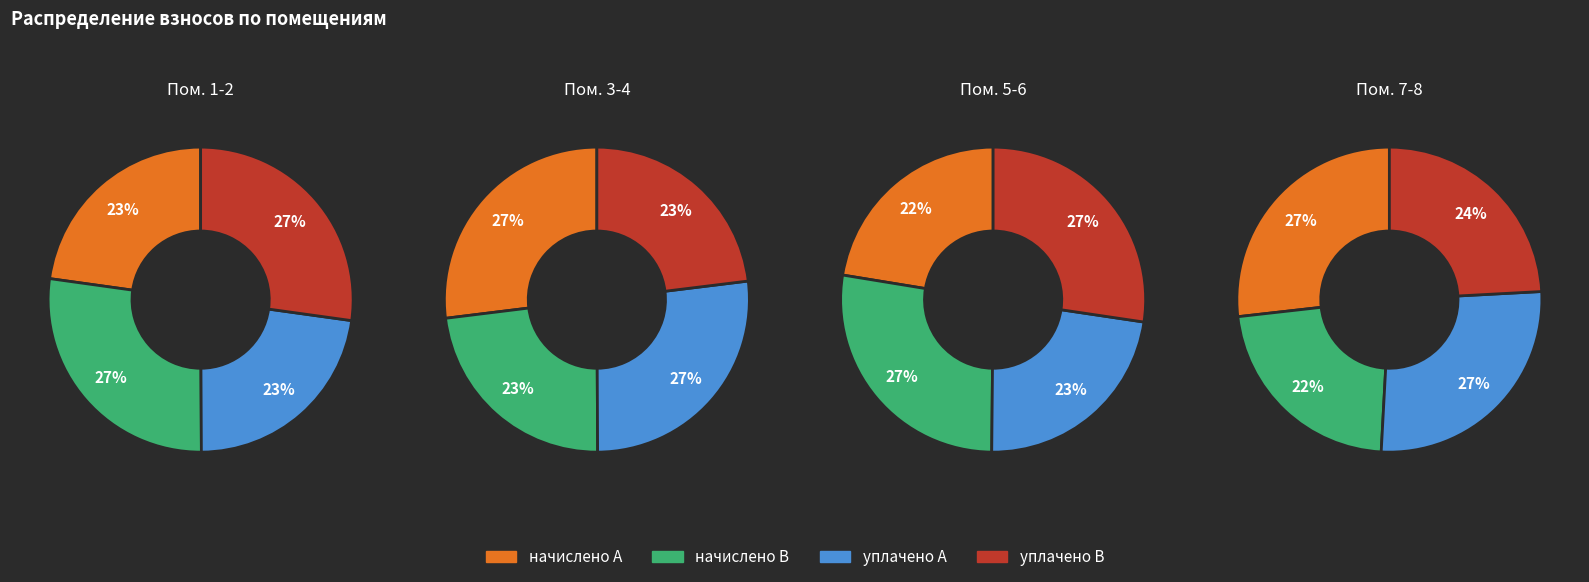

How much of the chart is everything except 7?

86.6%